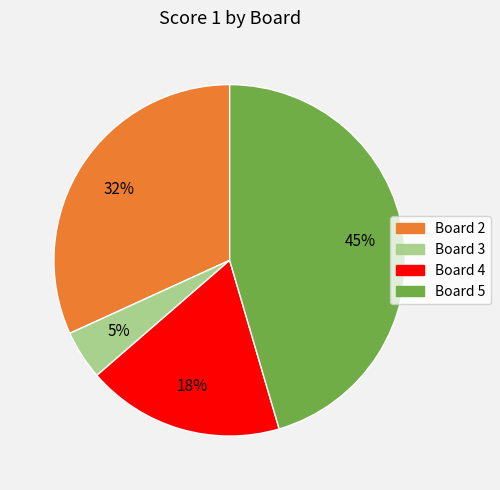

To the nearest percent, what is the average slice percentage?

25%